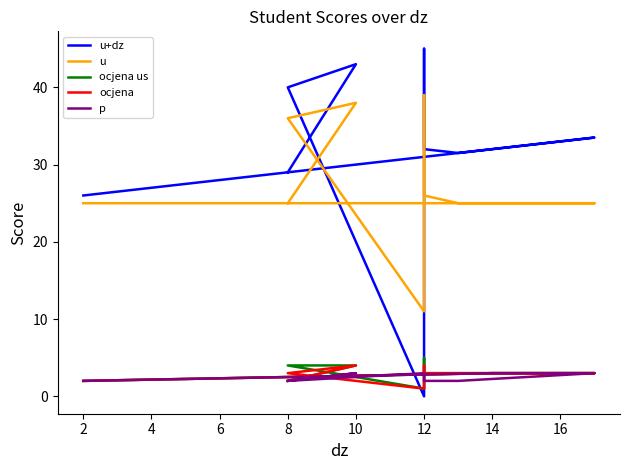

Which series changed the most between 8 and 12?

u+dz